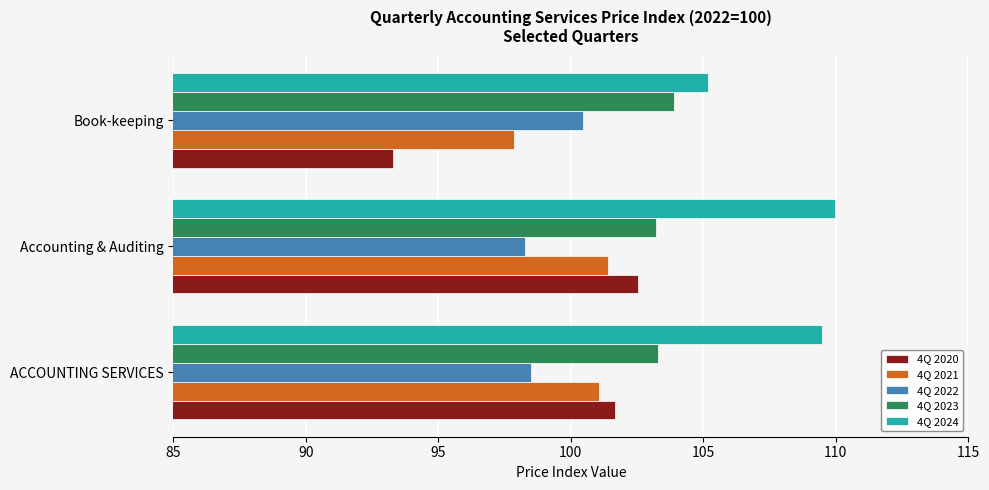

Is the value of 4Q 2022 at ACCOUNTING SERVICES greater than the value of 4Q 2023 at Accounting & Auditing?

No